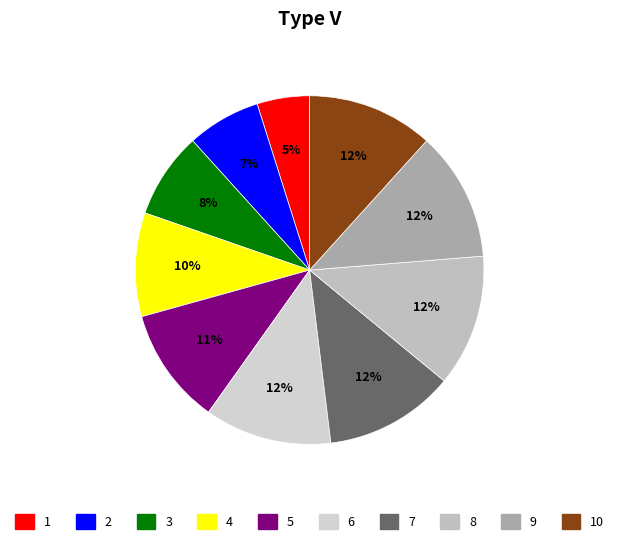

Which category has the smallest portion of the pie?

1